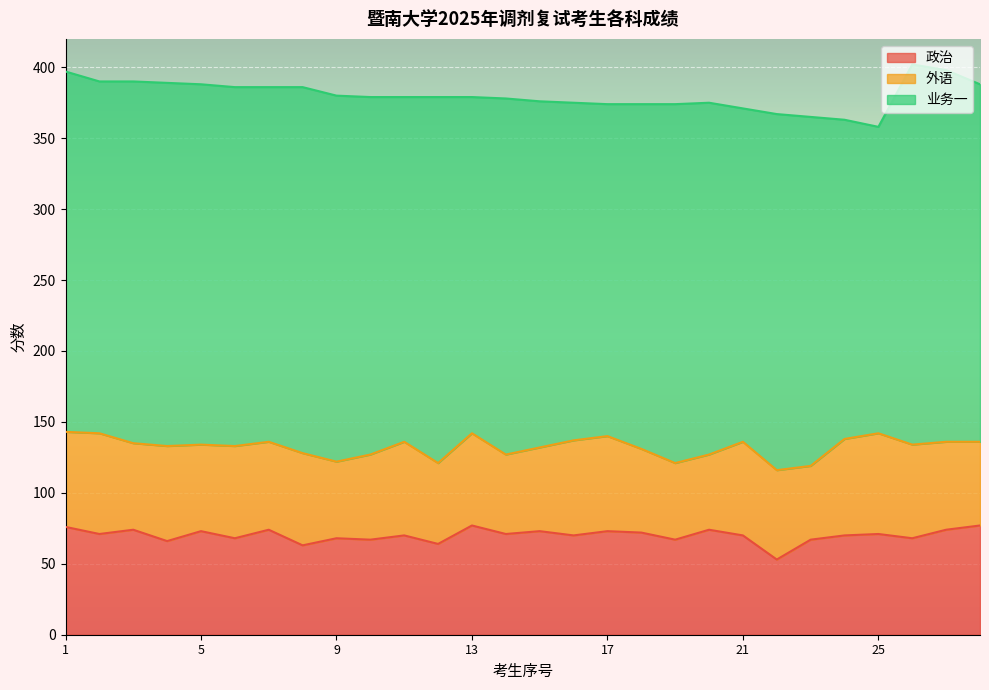

Which category has the lowest value in the 业务一 series?

25